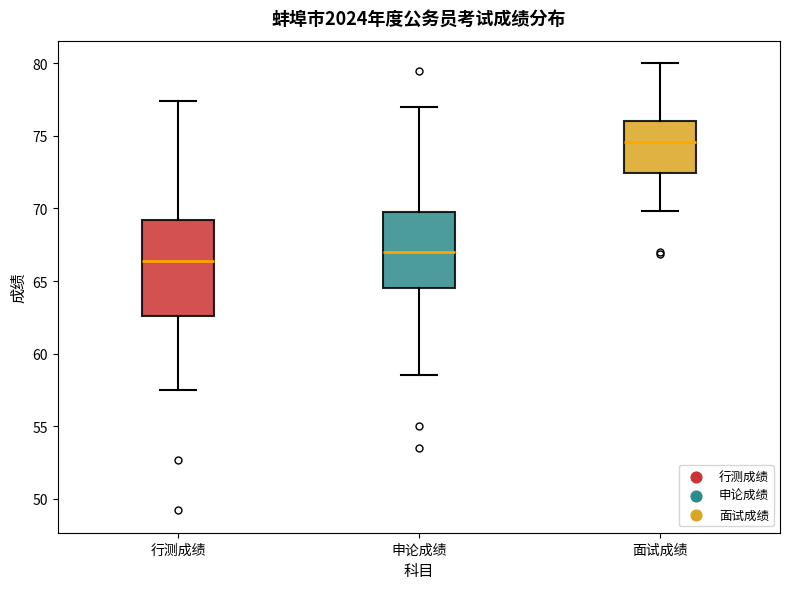

Reading left to right, read every box against the y-axis: the position of its median line, the range the box covers, and the ends of its whiskers. The values are not printed on the chart, so give them approximately, as read against the axis.

行测成绩: median 66.5, box 62.5 to 69.0, whiskers 57.5 to 77.5
申论成绩: median 67.0, box 64.5 to 70.0, whiskers 58.5 to 77.0
面试成绩: median 74.5, box 72.5 to 76.0, whiskers 70.0 to 80.0